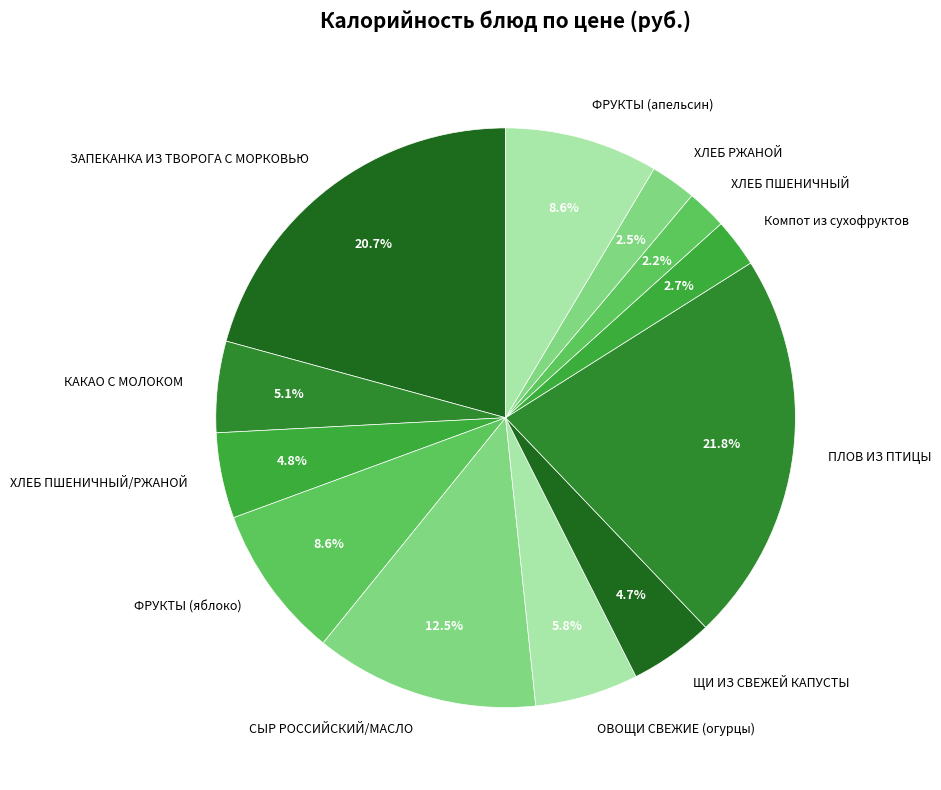

What is the largest slice in the pie chart?

ПЛОВ ИЗ ПТИЦЫ